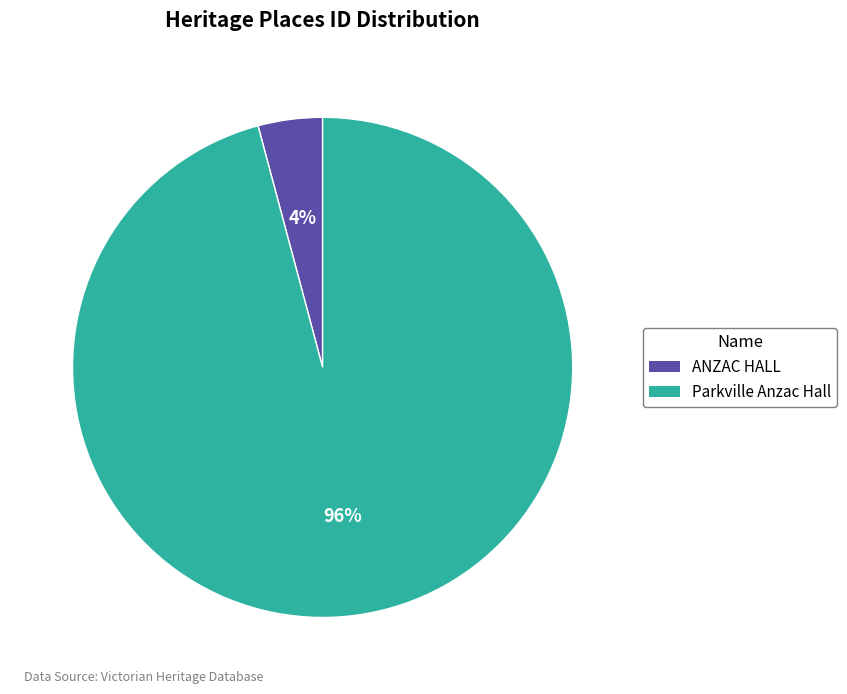

To the nearest percent, what is the combined percentage of ANZAC HALL and Parkville Anzac Hall?

100%